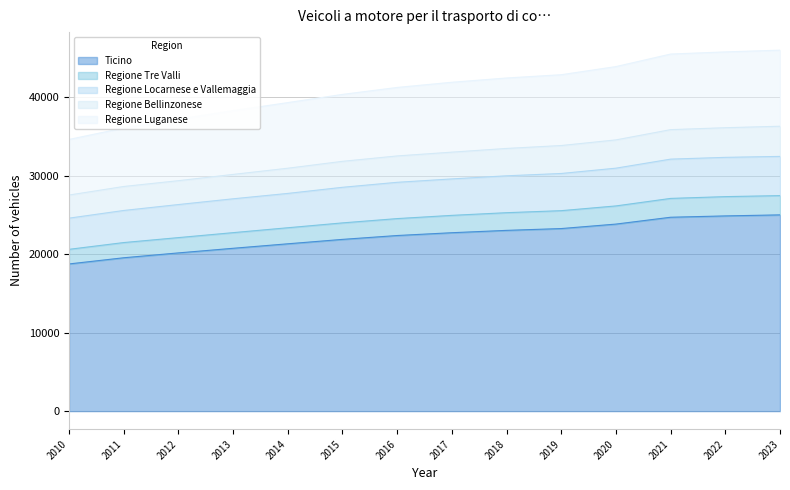

What is the sum of all Ticino values?

312277